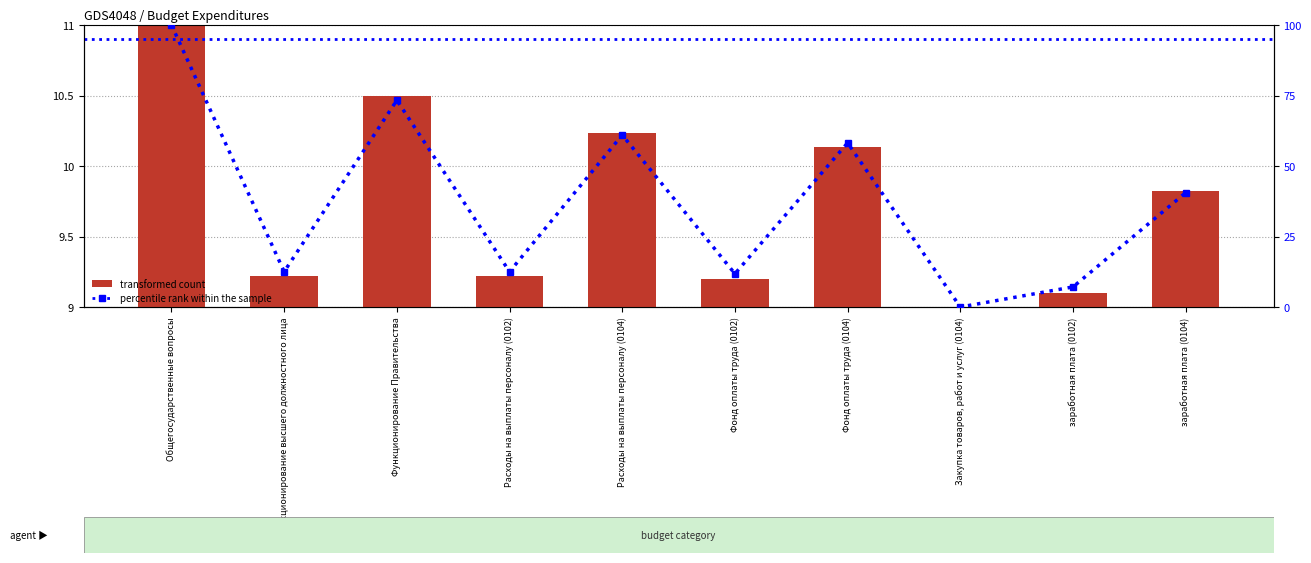

Is it true that percentile rank within the sample equals 21.8 at Функционирование высшего должностного лица?

False